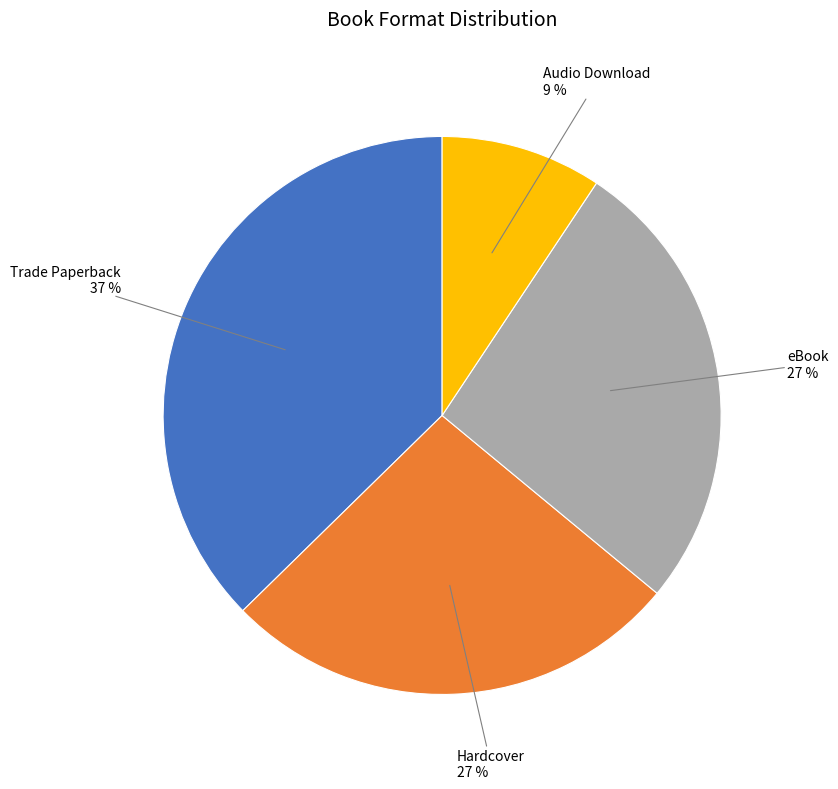

What percentage is the eBook slice, to the nearest percent?

27%